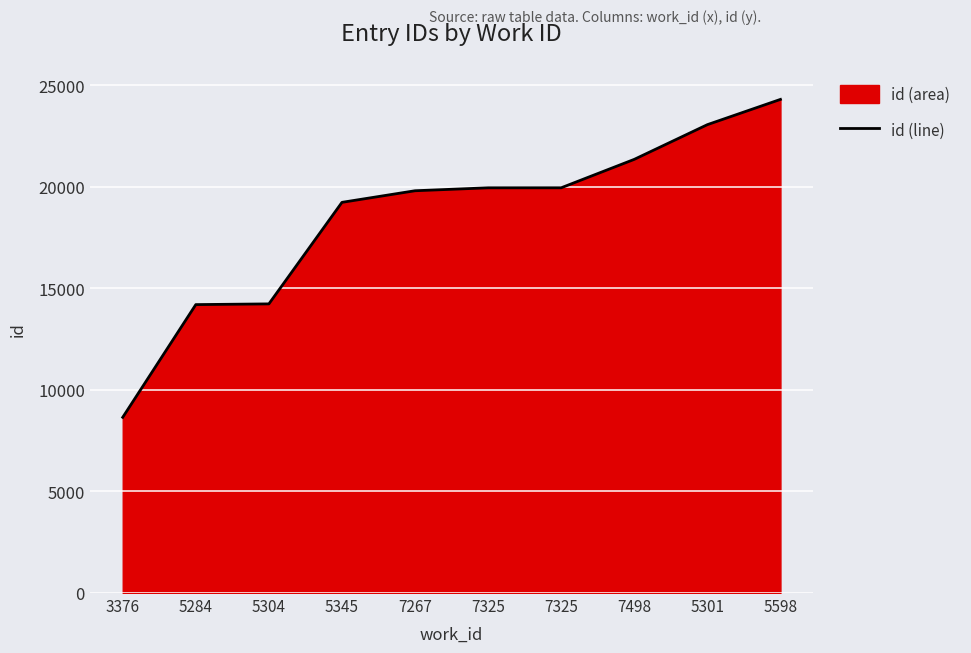

Is it true that the value at 7325 is 19953?

True